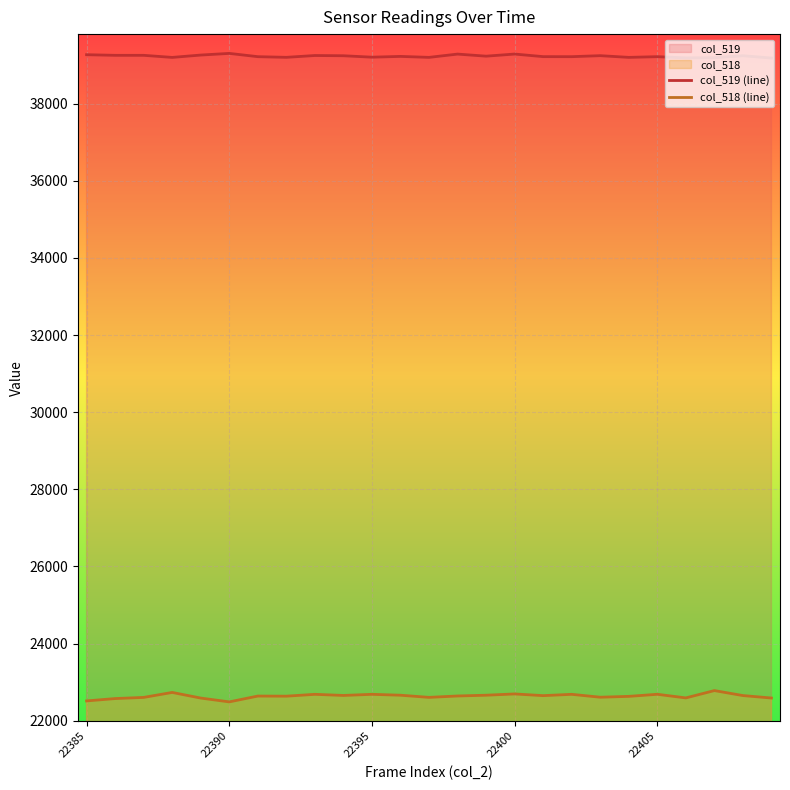

The col_519 (line) series shows 51457 at 22385. True or false?

False